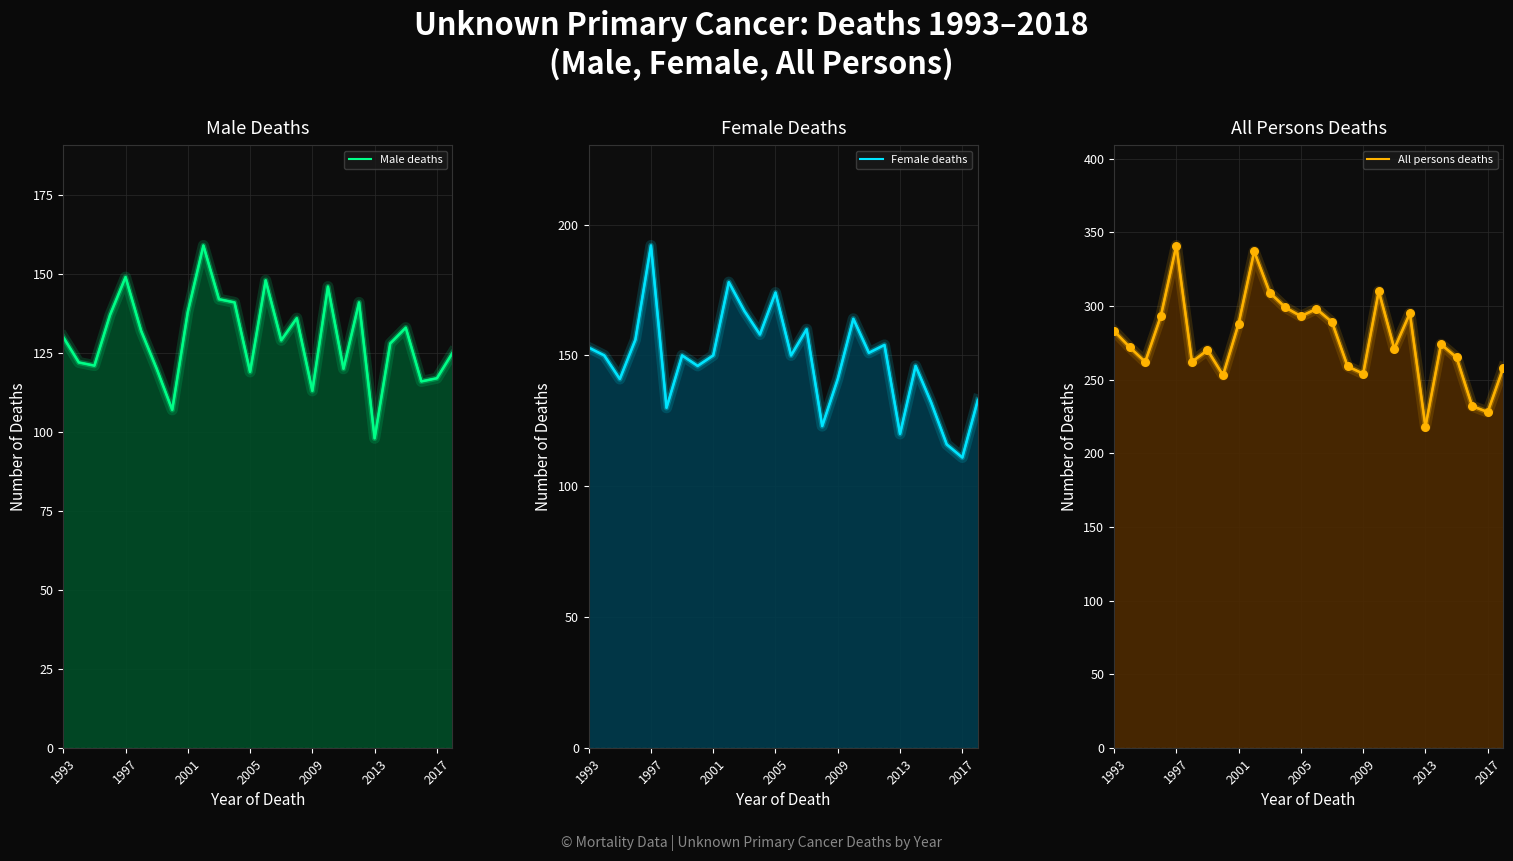

Which series has the widest spread of Y values?

All persons deaths